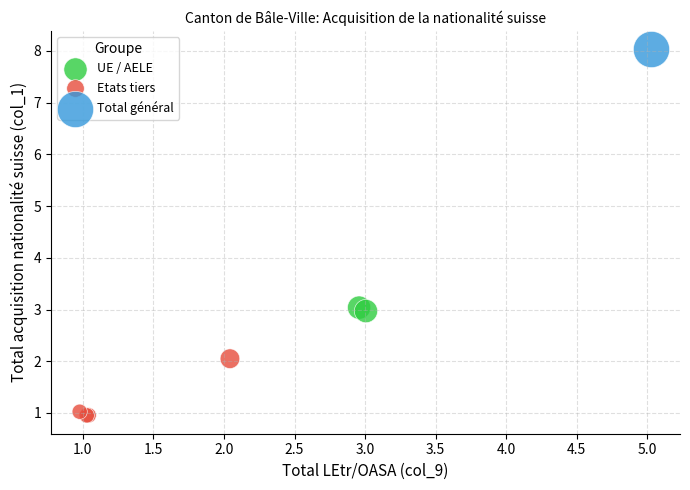

What are all the series names shown in the legend?

UE / AELE, Etats tiers, Total général